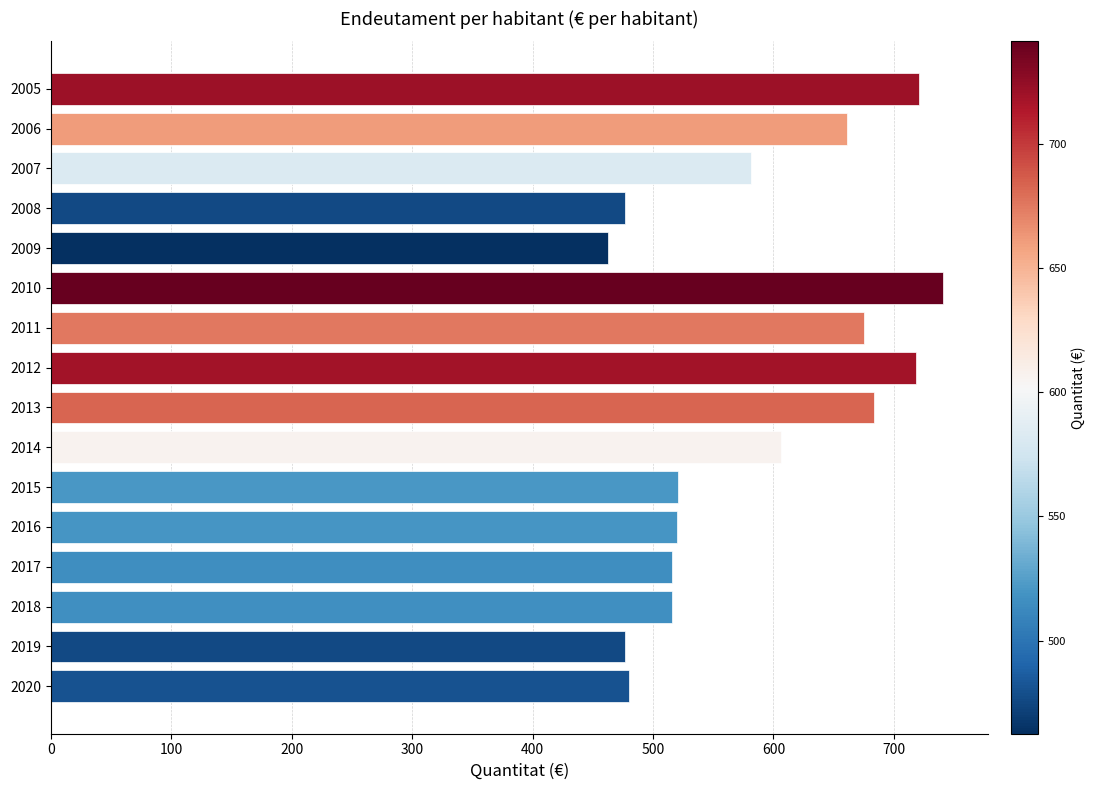

What is the value of the 3rd bar from the top?

581.7